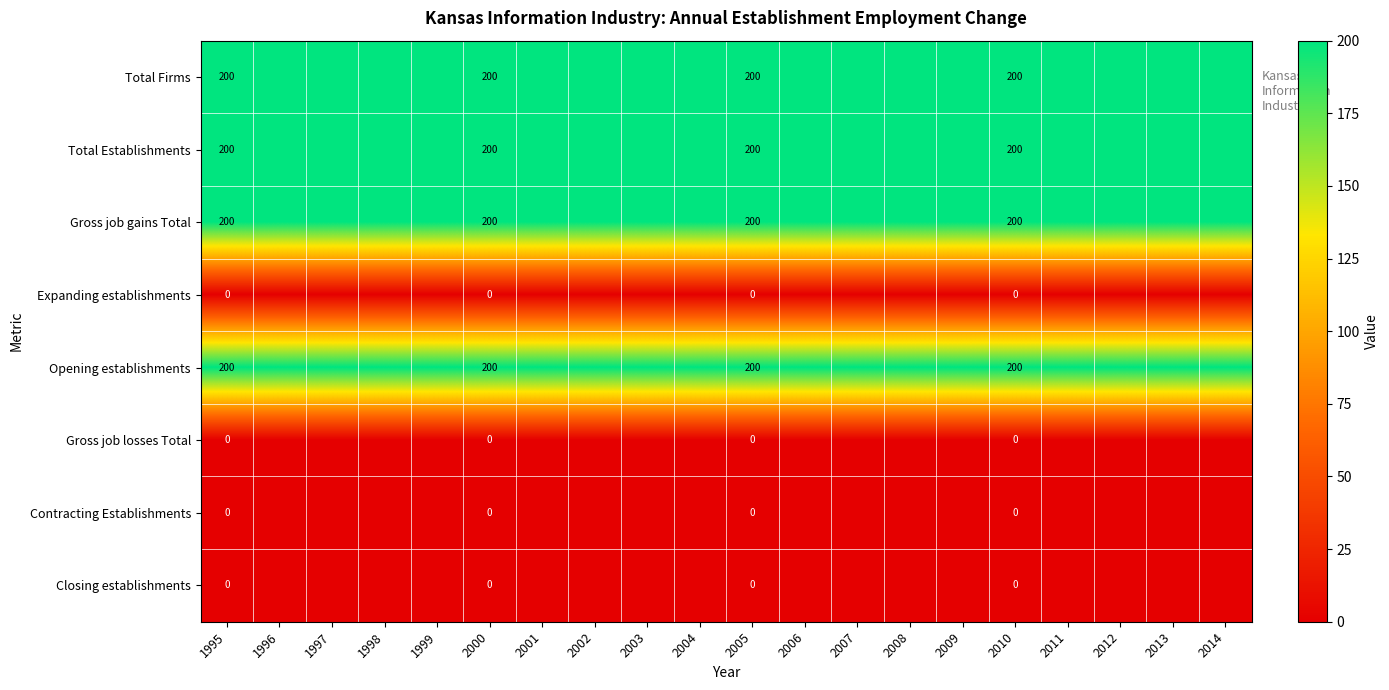

What is the difference between the highest and lowest values at 2005?

200